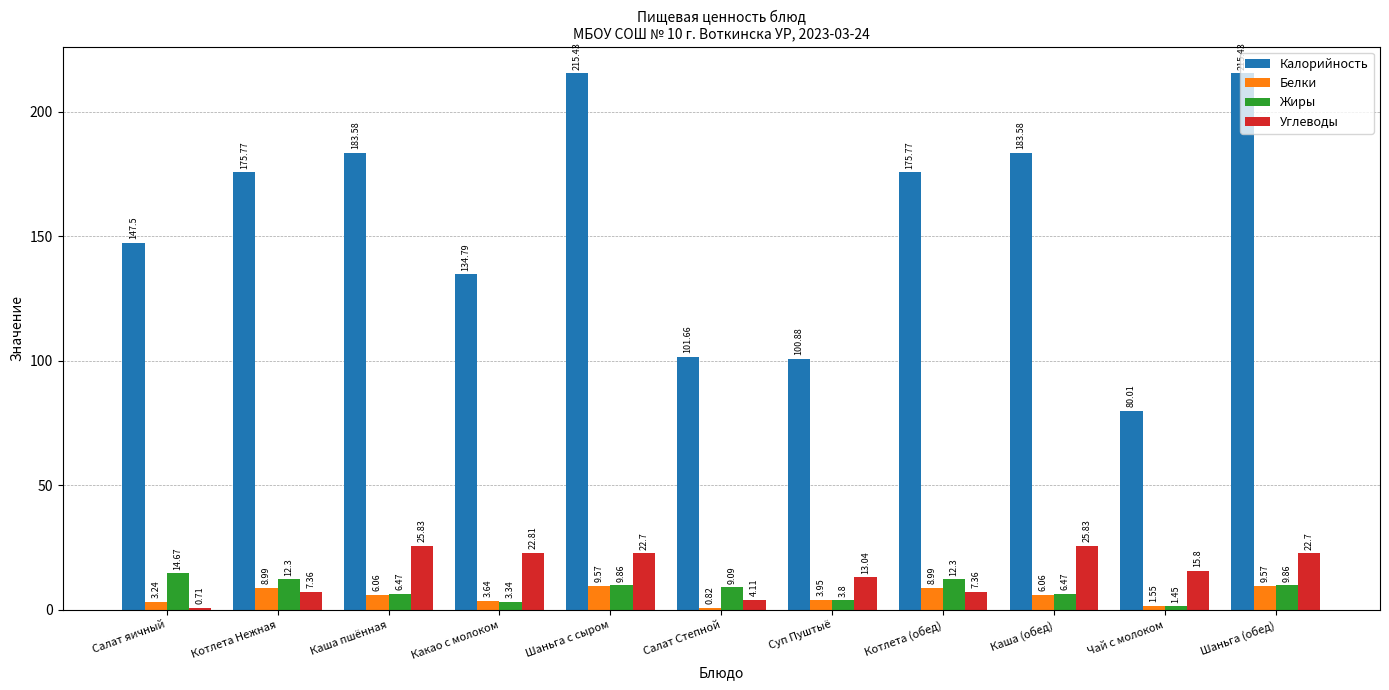

How many bars are there in each group?

4